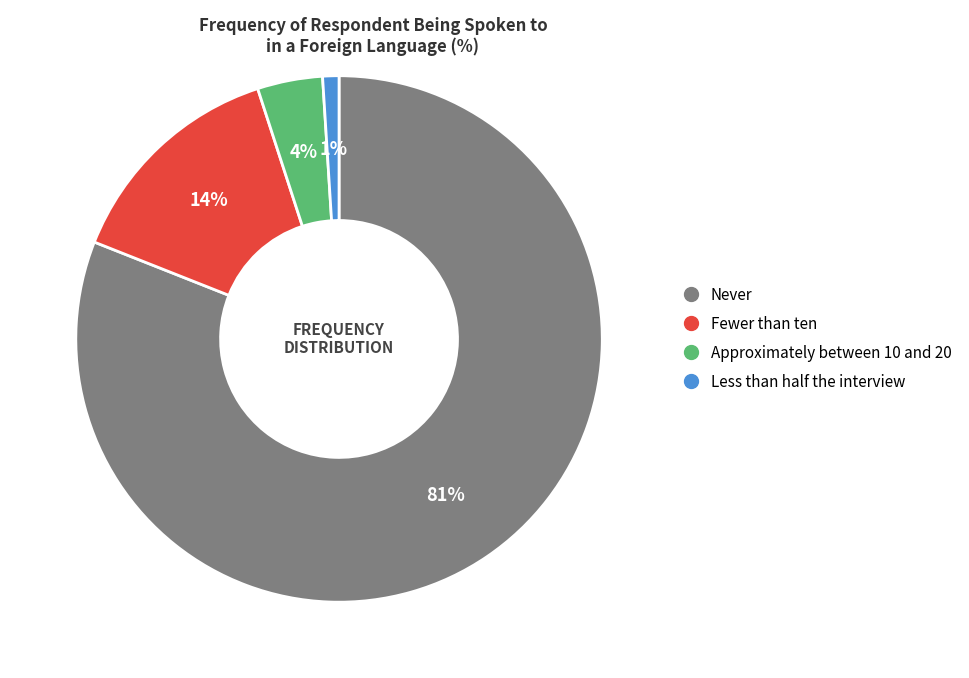

Is there any slice that represents more than half of the pie?

Yes